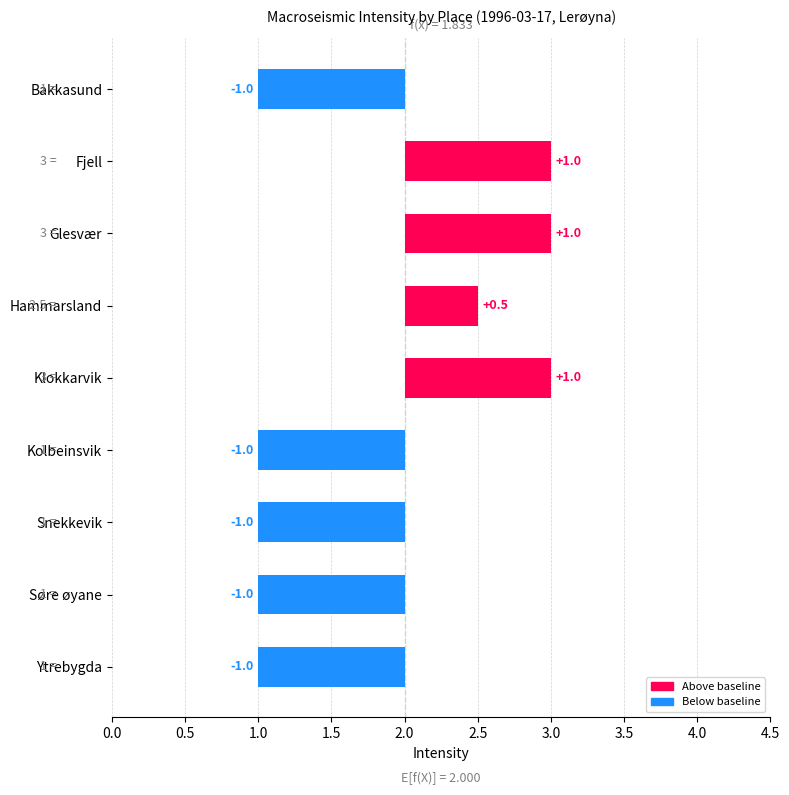

Which category has the highest value across all series?

Fjell